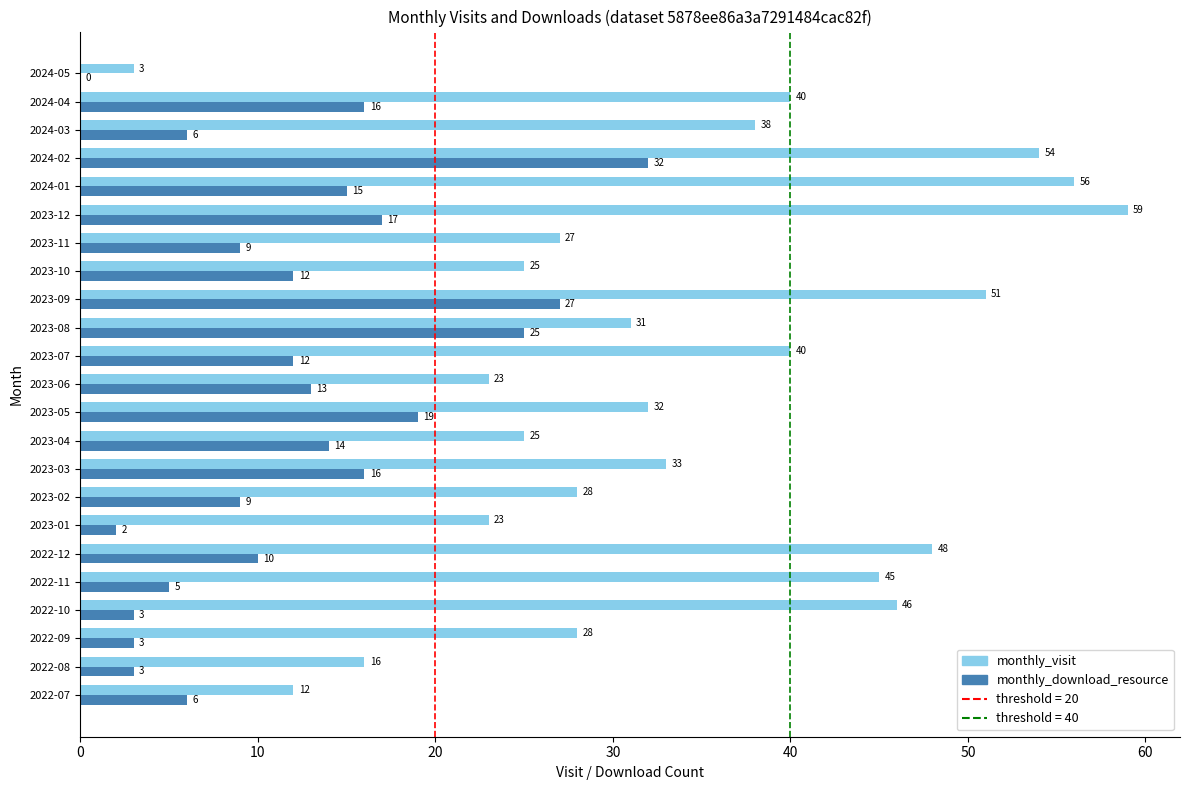

Where is monthly_visit nearest to the value 31?

2023-08